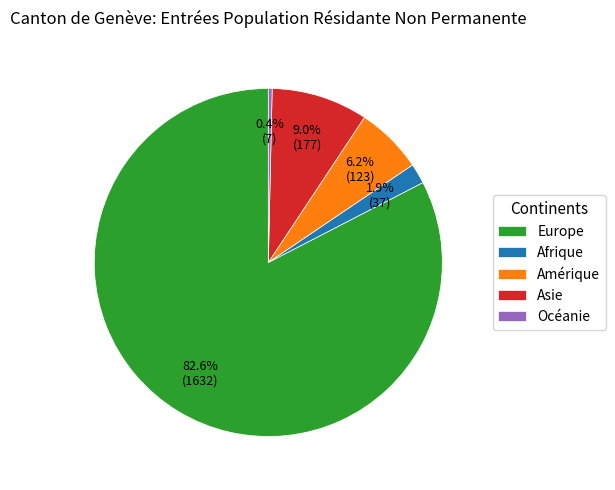

How many slices are in this pie chart?

5